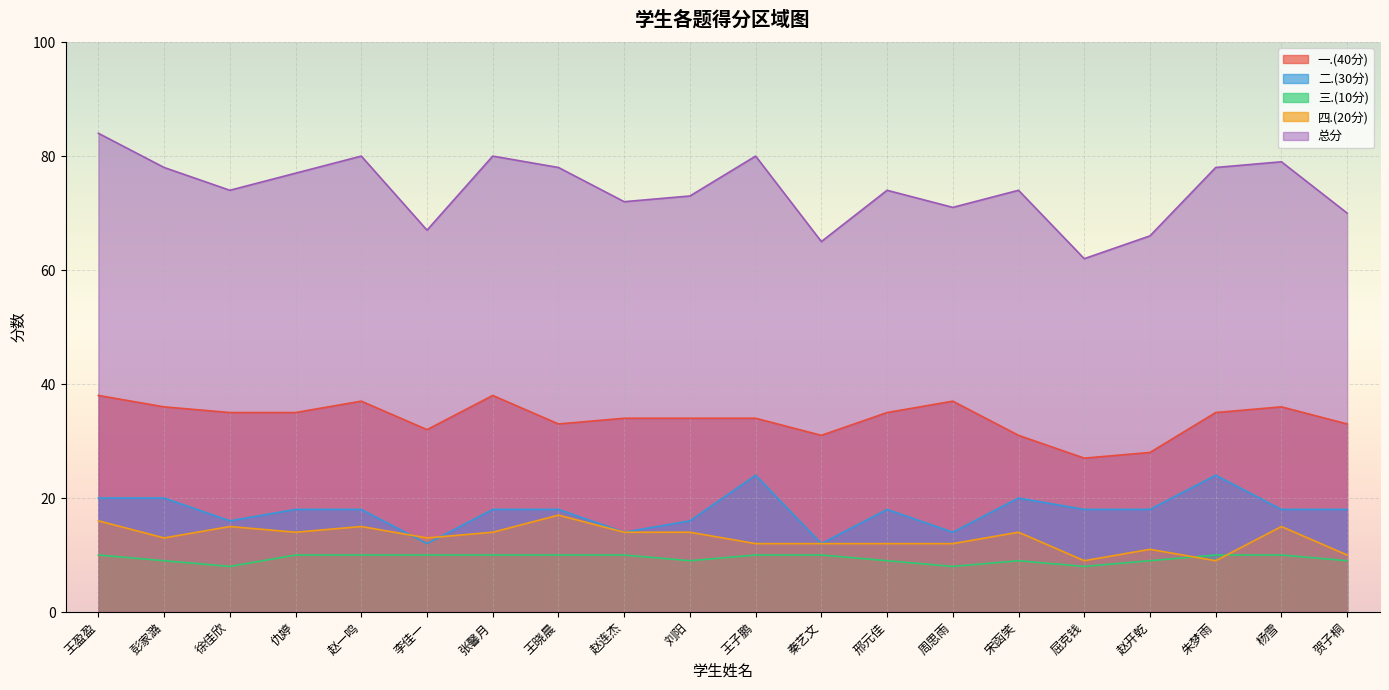

Reading left to right, transcribe all the data shown in this chart.

总分: 王盈盈=84	彭家潞=78	徐佳欣=74	仇婷=77	赵一鸣=80	李佳一=67	张馨月=80	王晓晨=78	赵连杰=72	刘阳=73	王子鹏=80	秦艺文=65	邢元佳=74	周思雨=71	宋函笑=74	屈克钱=62	赵开乾=66	朱梦雨=78	杨雪=79	贺子桐=70
一.(40分): 王盈盈=38	彭家潞=36	徐佳欣=35	仇婷=35	赵一鸣=37	李佳一=32	张馨月=38	王晓晨=33	赵连杰=34	刘阳=34	王子鹏=34	秦艺文=31	邢元佳=35	周思雨=37	宋函笑=31	屈克钱=27	赵开乾=28	朱梦雨=35	杨雪=36	贺子桐=33
二.(30分): 王盈盈=20	彭家潞=20	徐佳欣=16	仇婷=18	赵一鸣=18	李佳一=12	张馨月=18	王晓晨=18	赵连杰=14	刘阳=16	王子鹏=24	秦艺文=12	邢元佳=18	周思雨=14	宋函笑=20	屈克钱=18	赵开乾=18	朱梦雨=24	杨雪=18	贺子桐=18
三.(10分): 王盈盈=10	彭家潞=9	徐佳欣=8	仇婷=10	赵一鸣=10	李佳一=10	张馨月=10	王晓晨=10	赵连杰=10	刘阳=9	王子鹏=10	秦艺文=10	邢元佳=9	周思雨=8	宋函笑=9	屈克钱=8	赵开乾=9	朱梦雨=10	杨雪=10	贺子桐=9
四.(20分): 王盈盈=16	彭家潞=13	徐佳欣=15	仇婷=14	赵一鸣=15	李佳一=13	张馨月=14	王晓晨=17	赵连杰=14	刘阳=14	王子鹏=12	秦艺文=12	邢元佳=12	周思雨=12	宋函笑=14	屈克钱=9	赵开乾=11	朱梦雨=9	杨雪=15	贺子桐=10